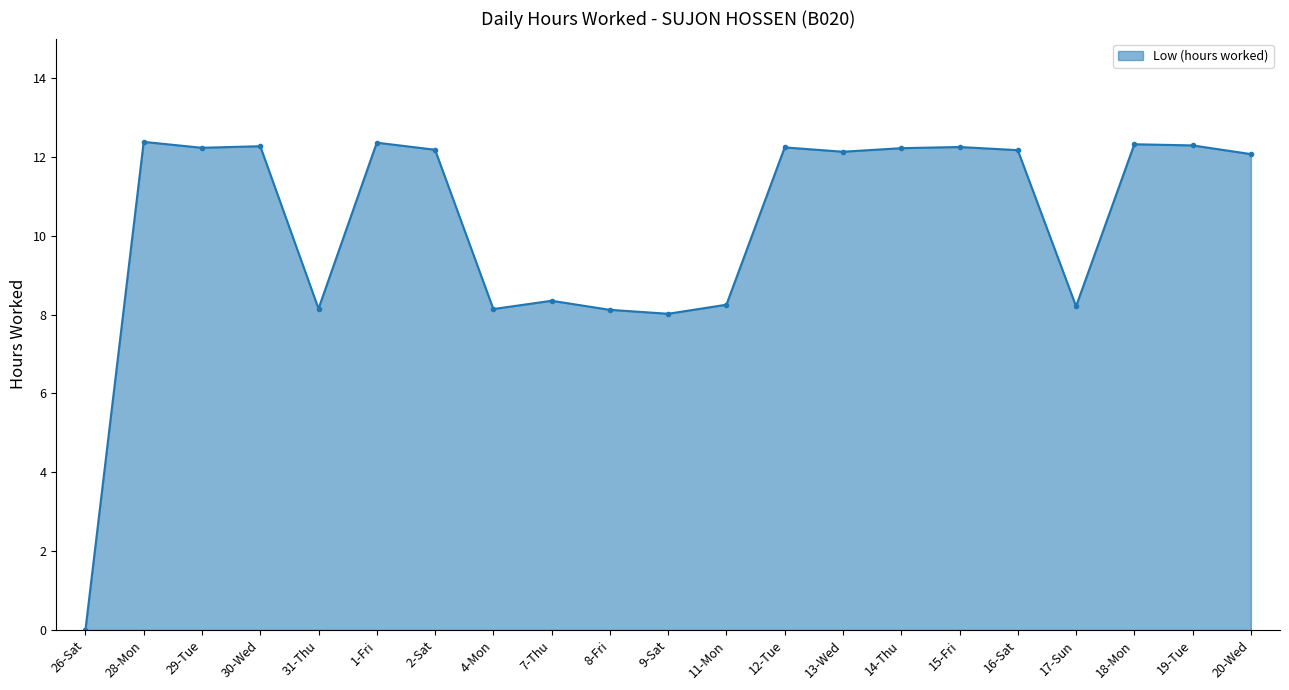

How many points are higher than both their immediate neighbors (excluding endpoints)?

7